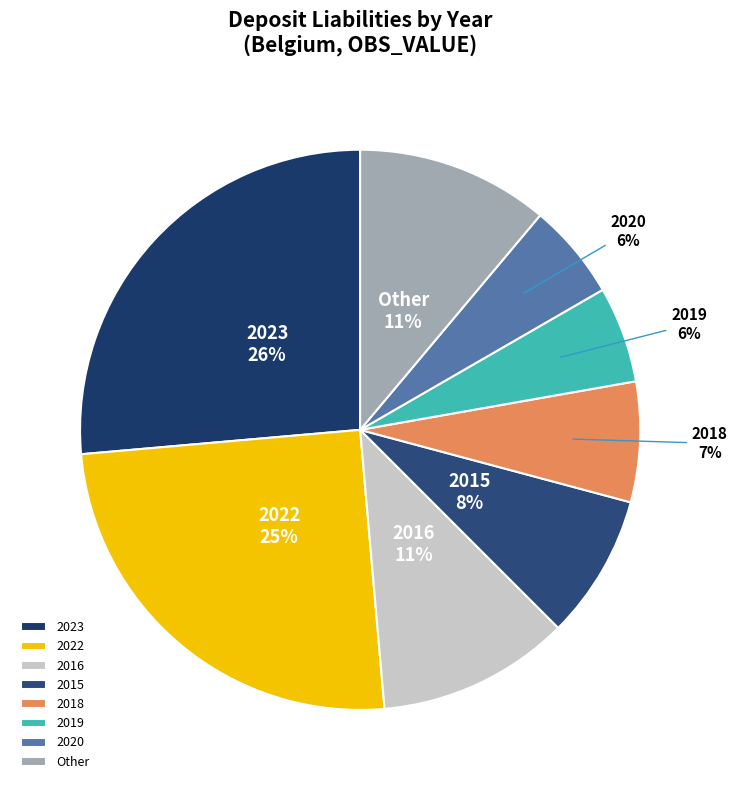

Is there a majority slice in this chart?

No